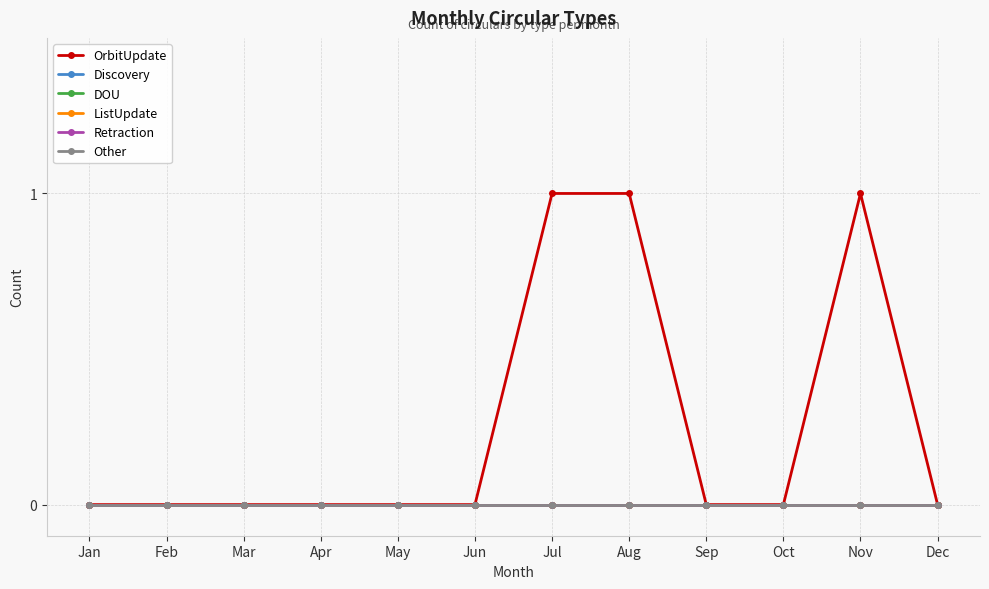

Does the chart have visible grid lines?

Yes